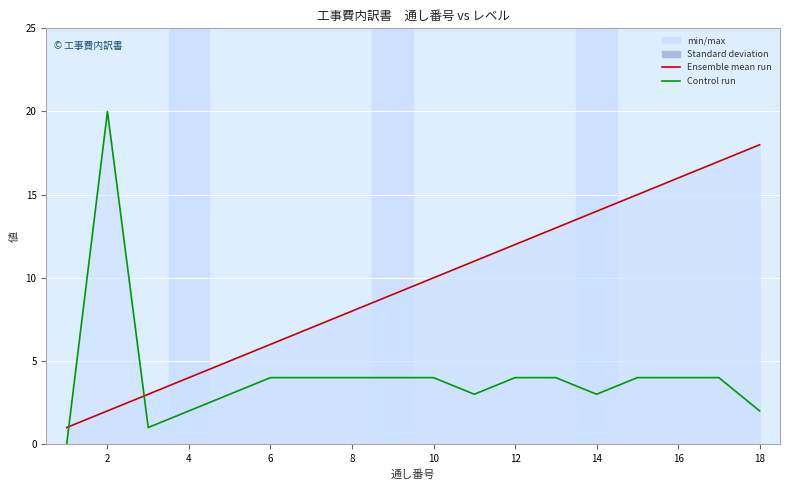

After their last crossing, which series has the higher values: レベル (col_9) or 通し番号 (col_8)?

通し番号 (col_8)